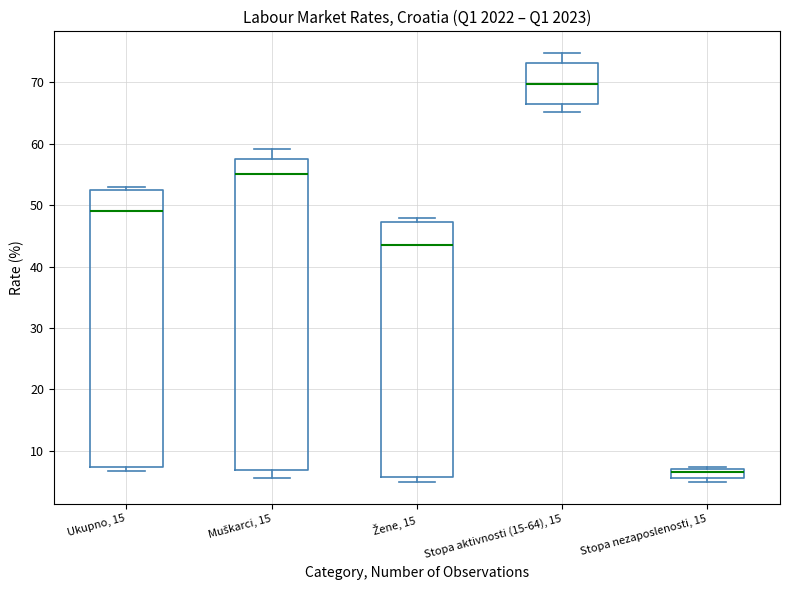

Where is the lower edge of the box for Stopa aktivnosti (15-64), 15 on the y-axis? The values are not printed on the chart, so give them approximately, as read against the axis.

66